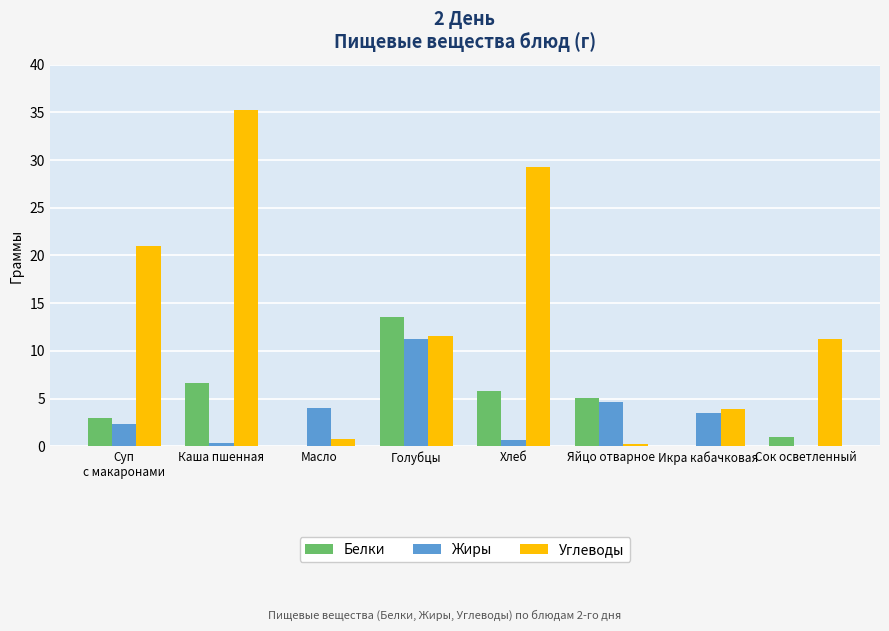

What are all the series names shown in the legend?

Белки, Жиры, Углеводы